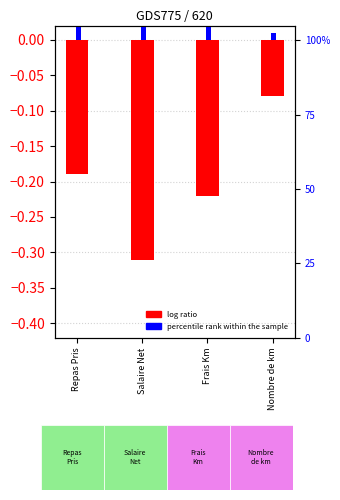

List the series in order of their peak value, highest first.

percentile rank within the sample, log ratio